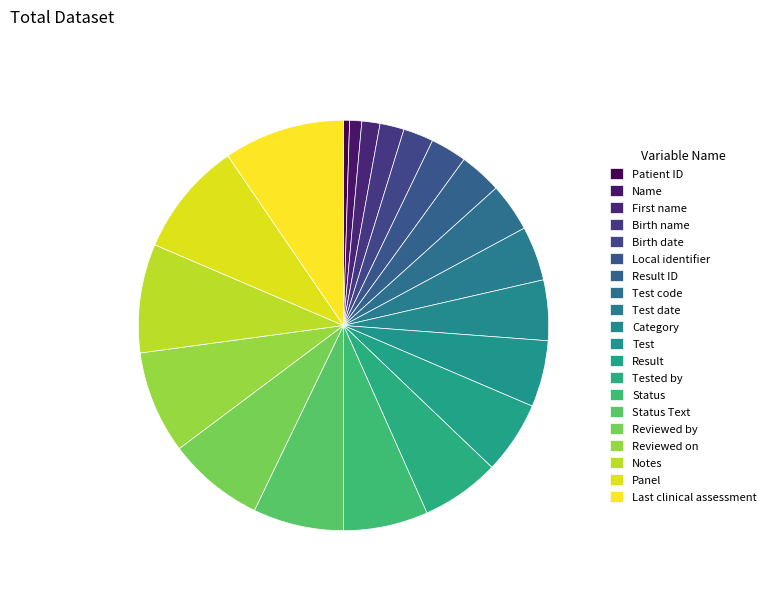

What portion of the pie excludes Reviewed by?

92.4%